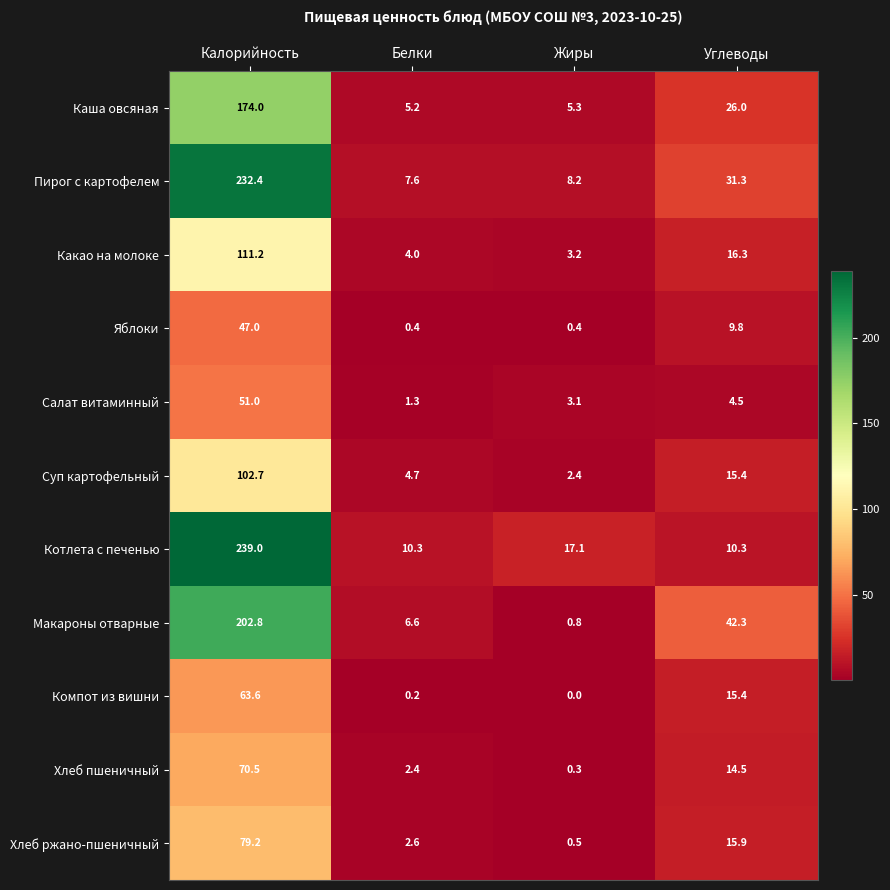

Rank the categories by Хлеб пшеничный value from highest to lowest.

Калорийность, Углеводы, Белки, Жиры